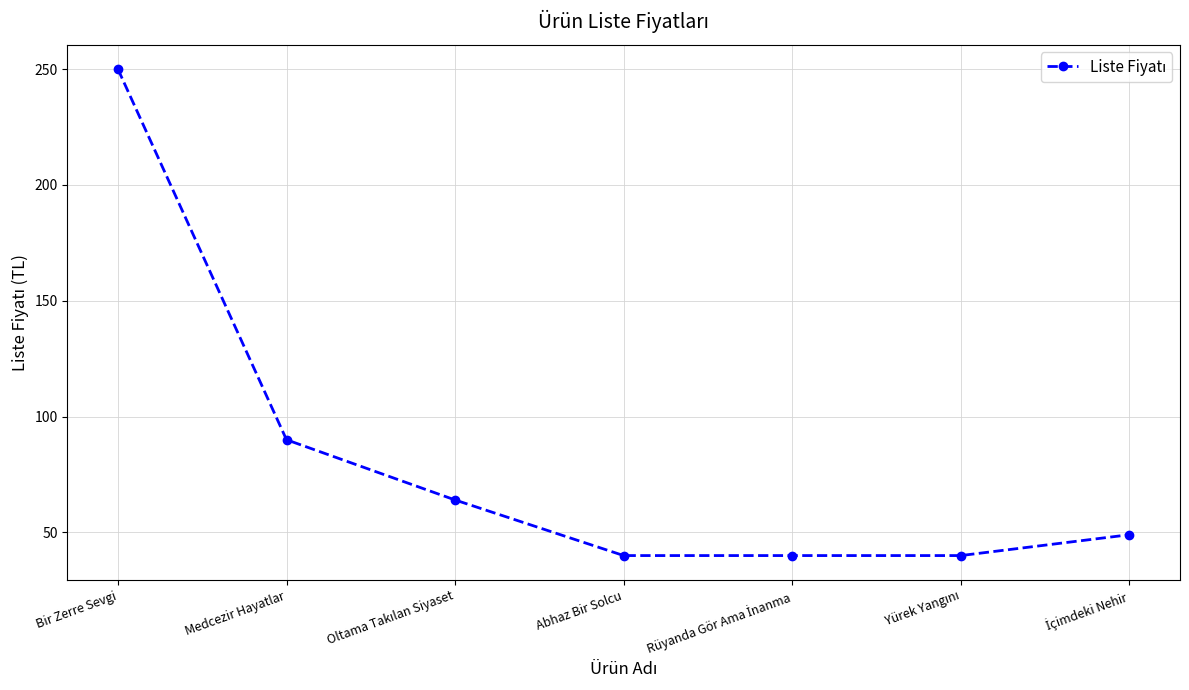

What is the change in value from Medcezir Hayatlar to Abhaz Bir Solcu?

-50